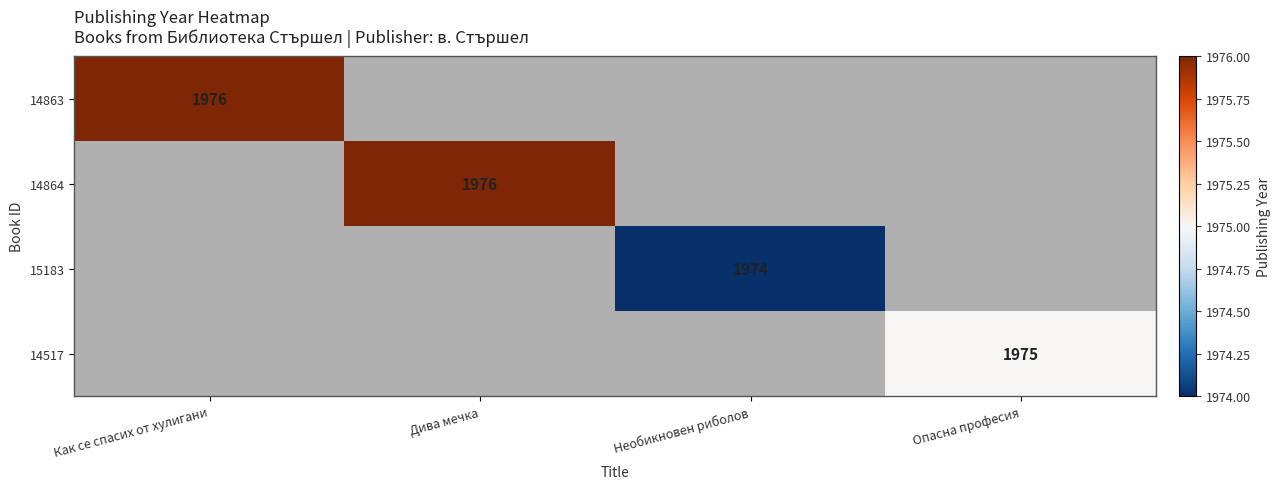

The 15183 series shows 514 at Необикновен риболов. True or false?

False